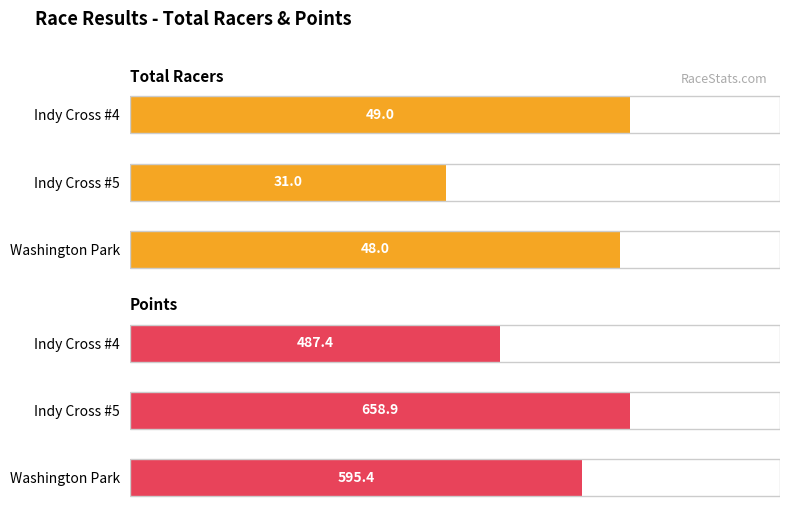

What are all the series names shown in the legend?

Total Racers, Points